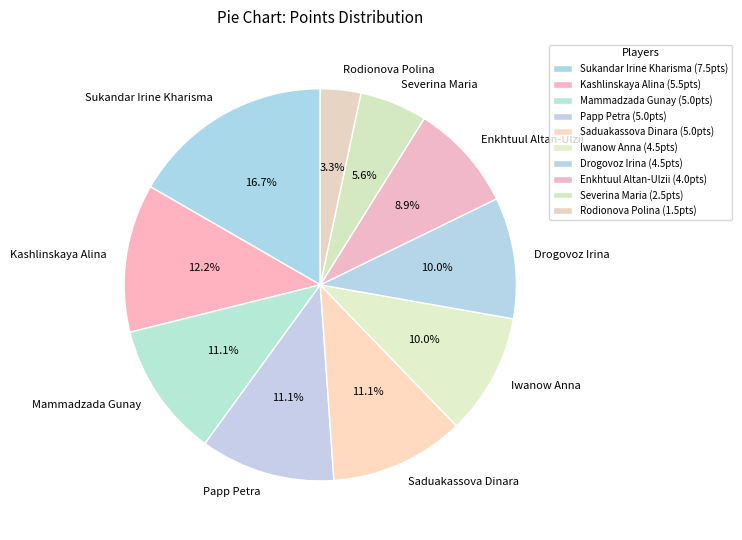

Between Sukandar Irine Kharisma and Drogovoz Irina, which is larger?

Sukandar Irine Kharisma